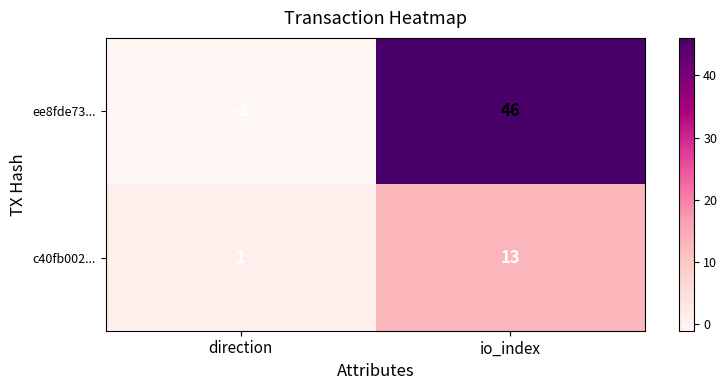

The c40fb002... series shows 1 at direction. True or false?

True